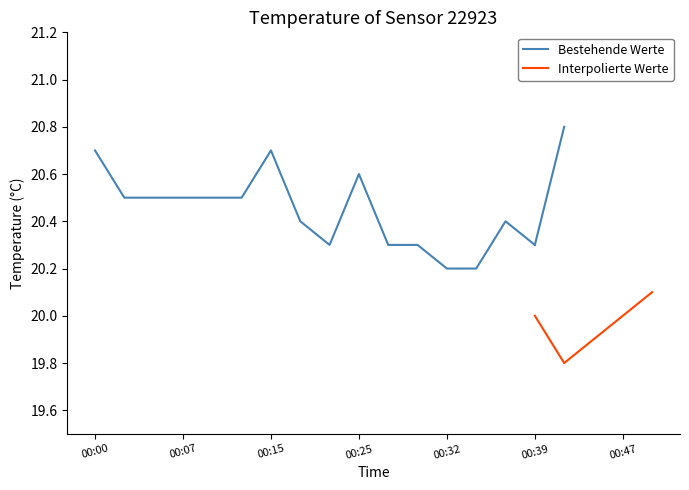

True or false: Bestehende Werte has more than 1 points higher than both neighbors.

True